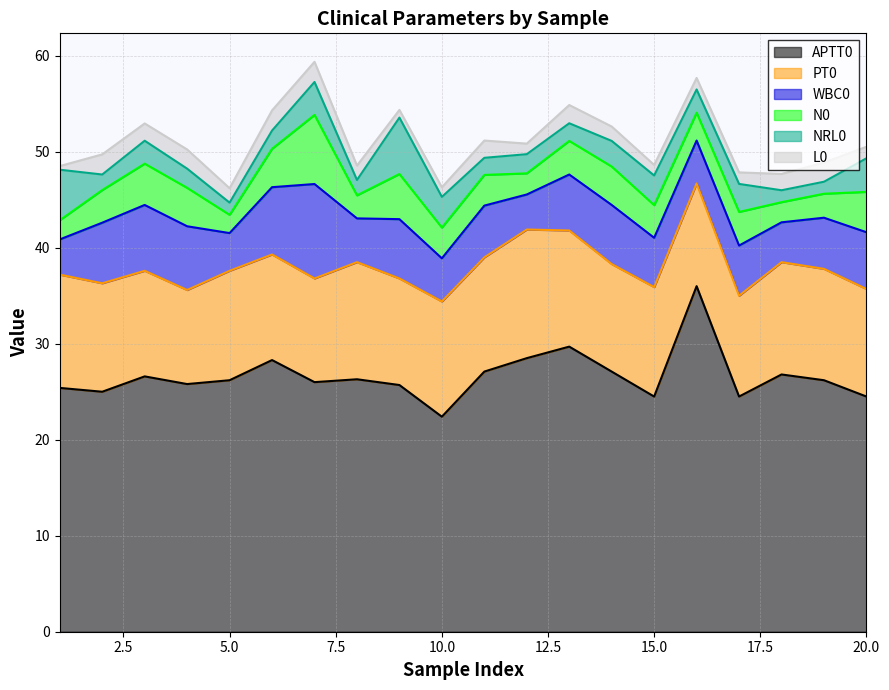

True or false: L0 and PT0 cross at least once.

False